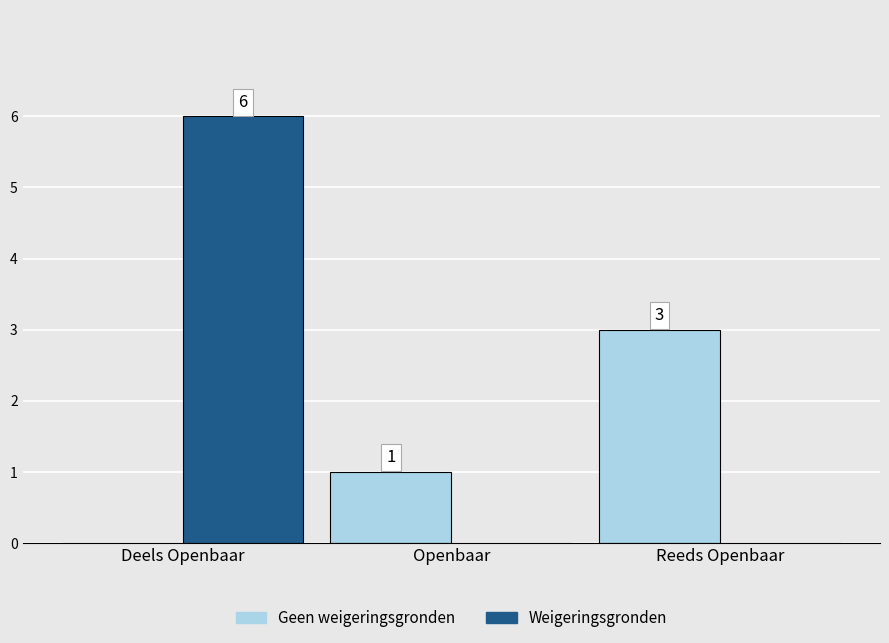

How many values in Weigeringsgronden are above zero?

1